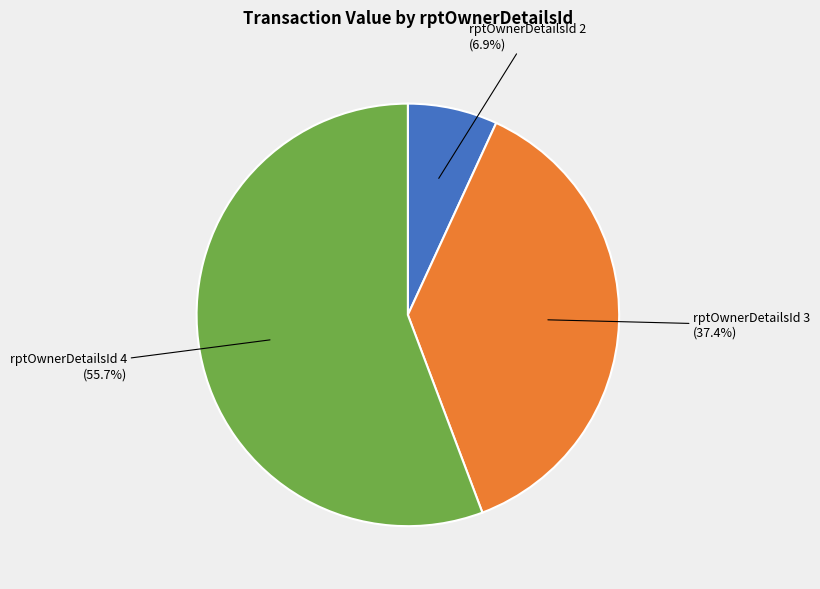

Which slice is the largest?

rptOwnerDetailsId 4 (55.7%)